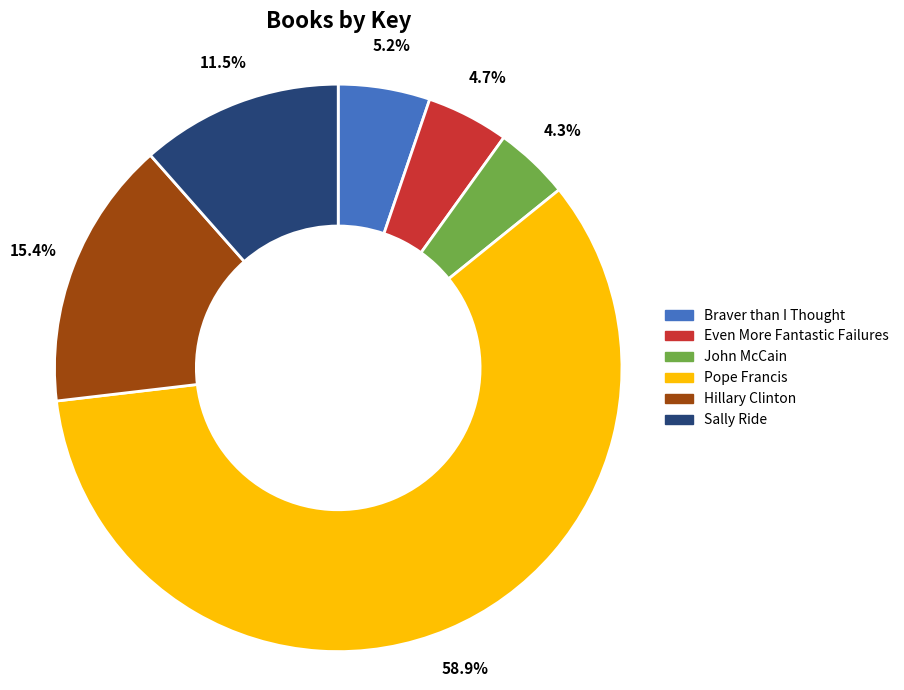

Does Pope Francis represent more than half of the total?

Yes